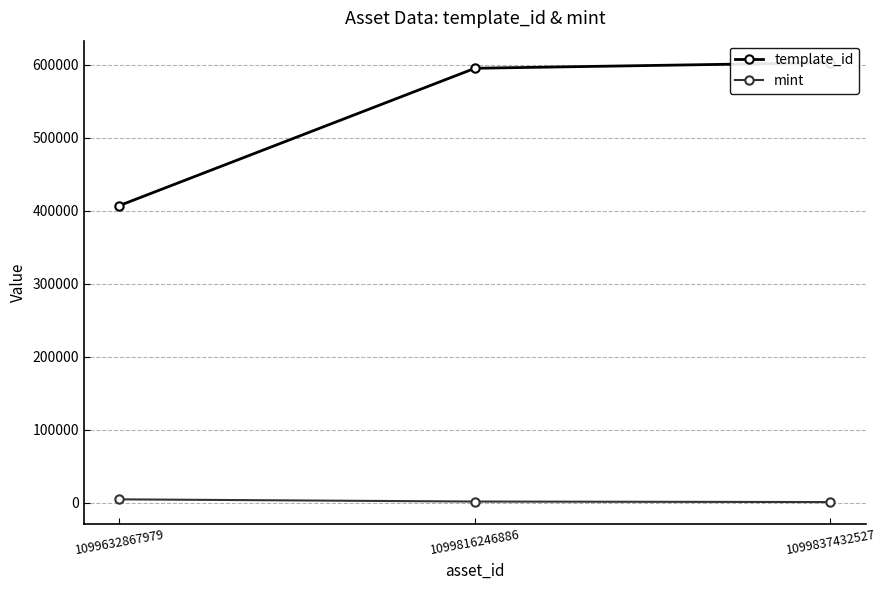

Reading right to left, extract all data points from this chart.

template_id: 602942	595229	407032
mint: 620	1314	4338